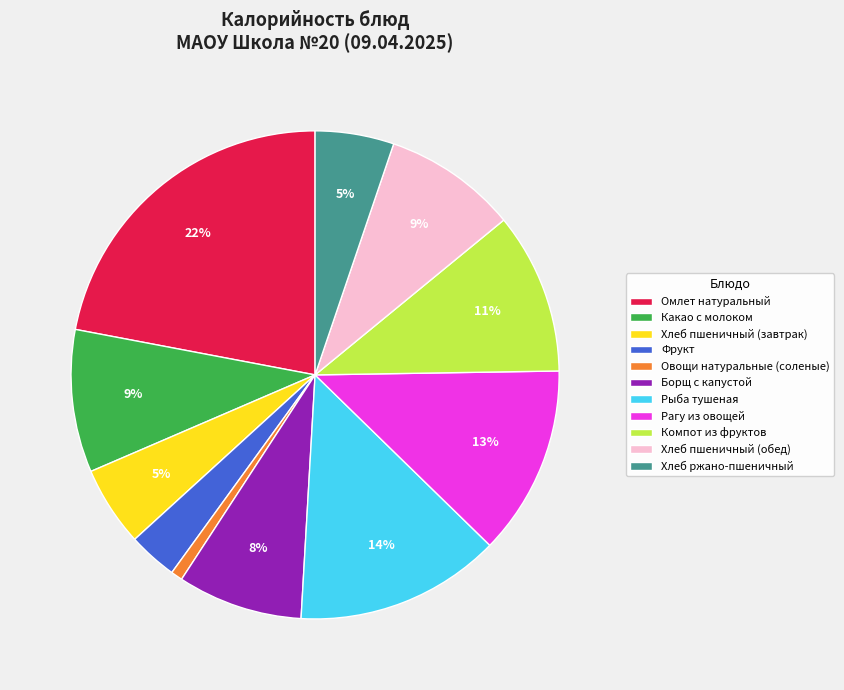

Which slice is the smallest?

Овощи натуральные (соленые)